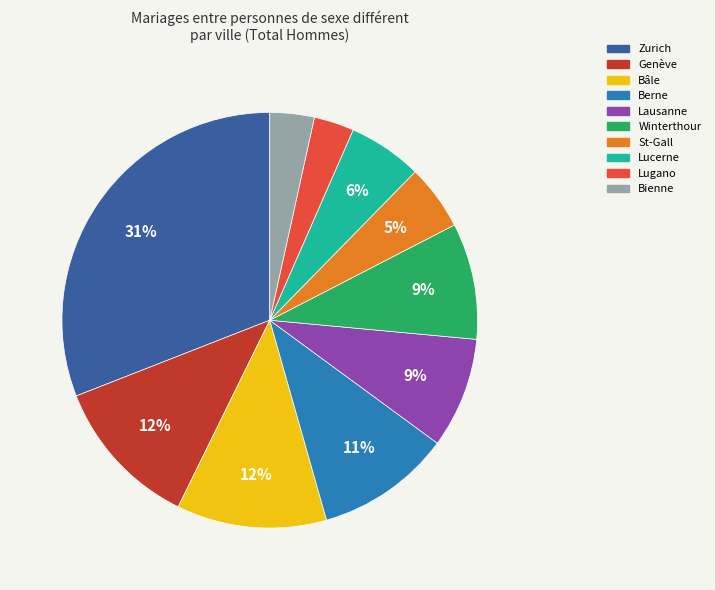

To the nearest percent, what portion does Berne represent?

11%